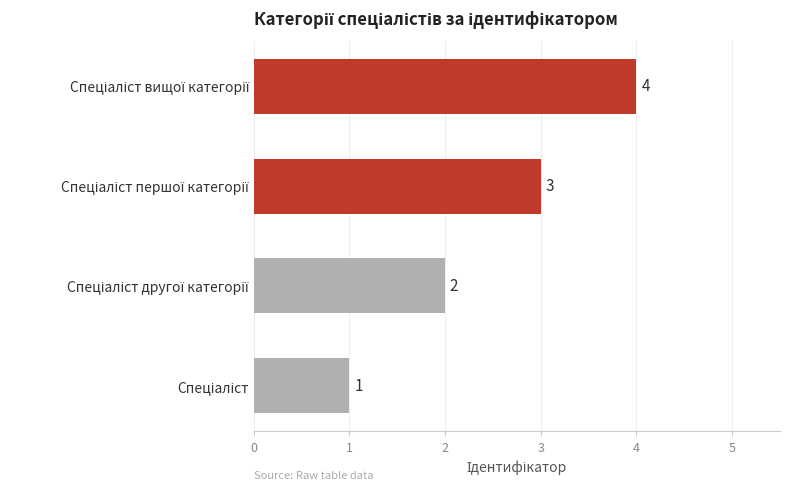

What is the difference between the maximum and minimum values?

3